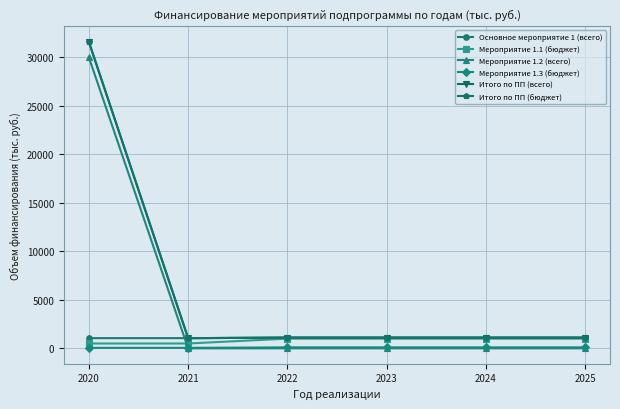

What is the average value of the Основное мероприятие 1 (всего) series?

1083.3